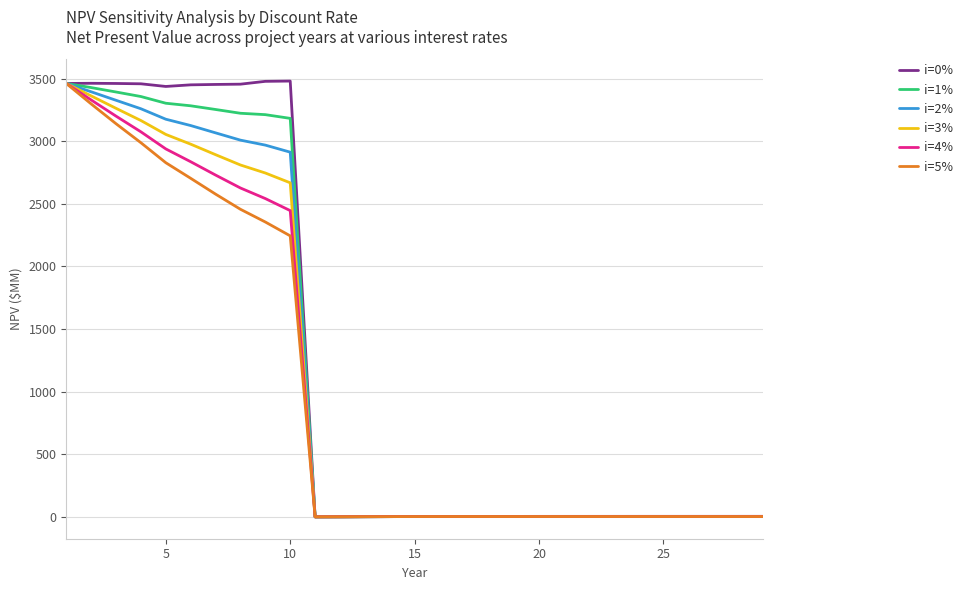

What is the greatest value displayed?

3481.0